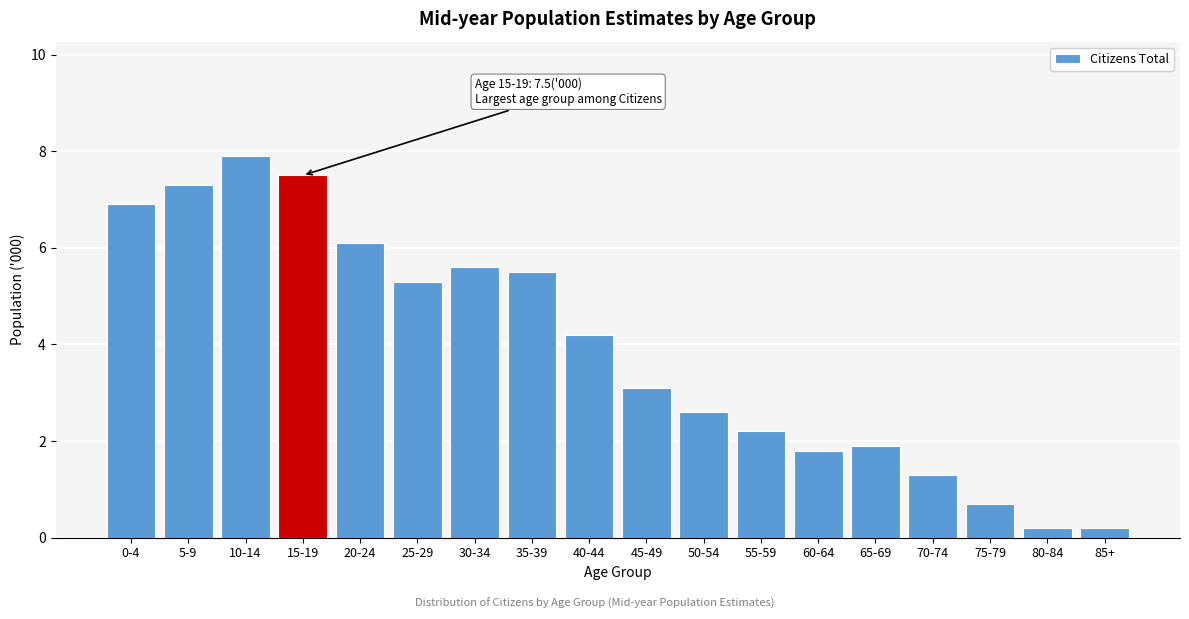

Reading left to right, transcribe all the data shown in this chart.

0-4=6.9	5-9=7.3	10-14=7.9	15-19=7.5	20-24=6.1	25-29=5.3	30-34=5.6	35-39=5.5	40-44=4.2	45-49=3.1	50-54=2.6	55-59=2.2	60-64=1.8	65-69=1.9	70-74=1.3	75-79=0.7	80-84=0.2	85+=0.2